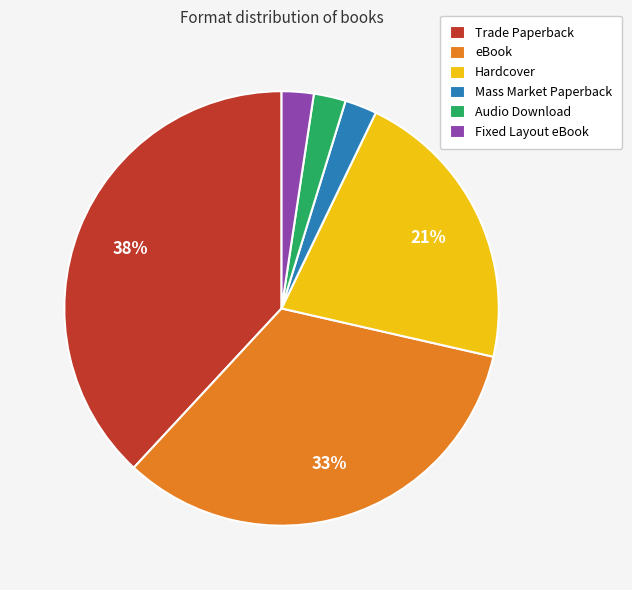

What percentage is the Hardcover slice, to the nearest percent?

21%